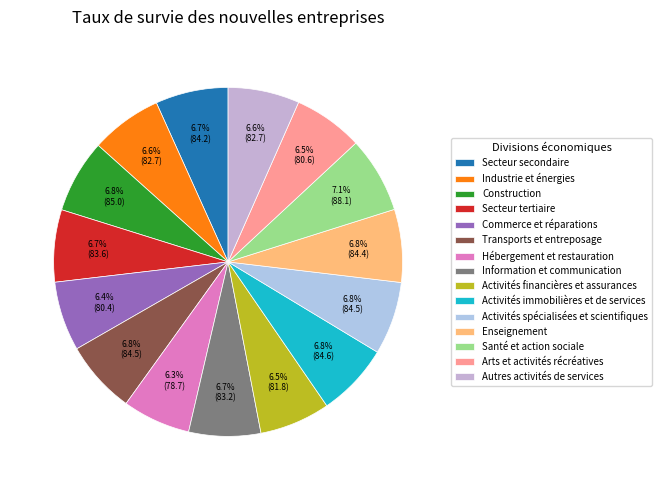

Which category has the smallest portion of the pie?

Hébergement et restauration